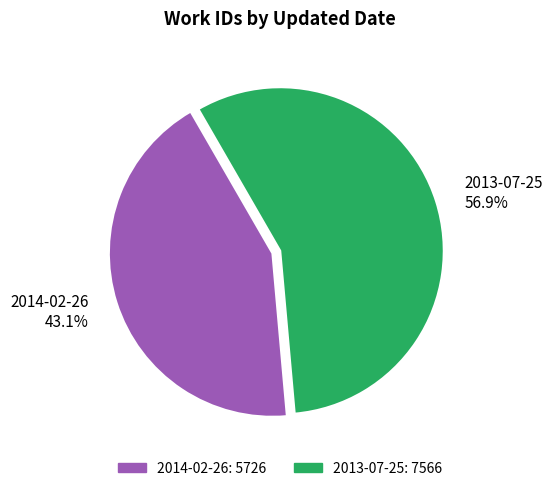

The 2013-07-25 slice represents 57% of the pie. True or false?

True